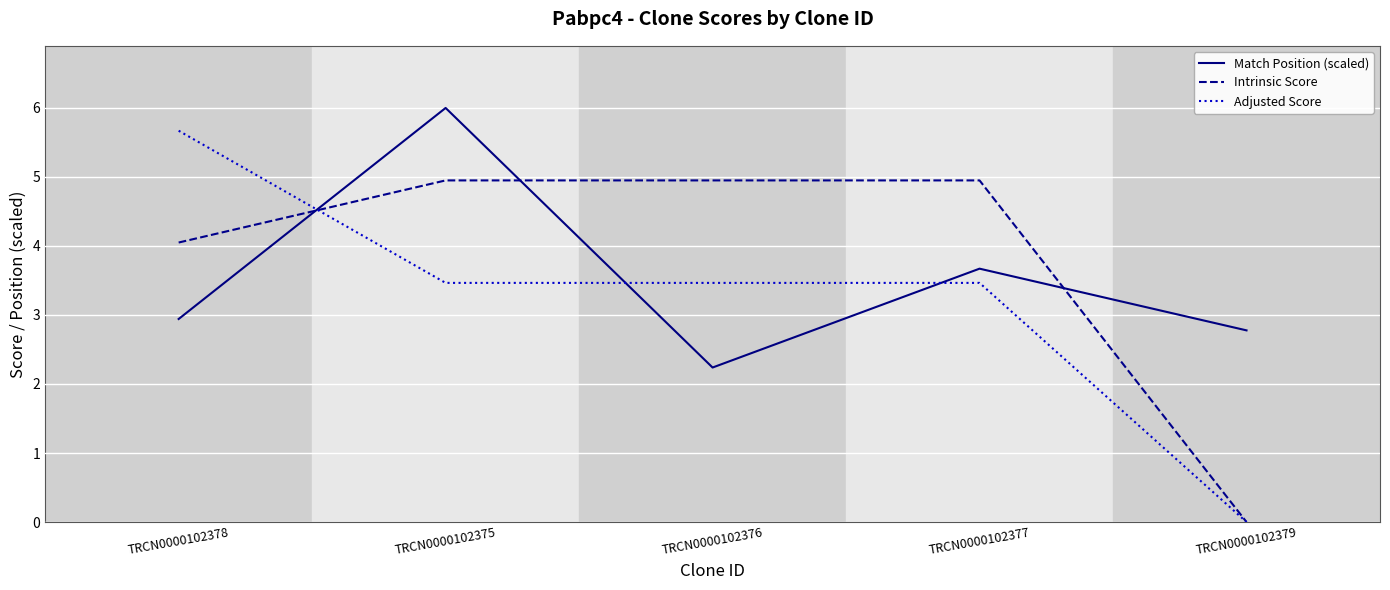

At which label does Adjusted Score reach its minimum?

TRCN0000102379